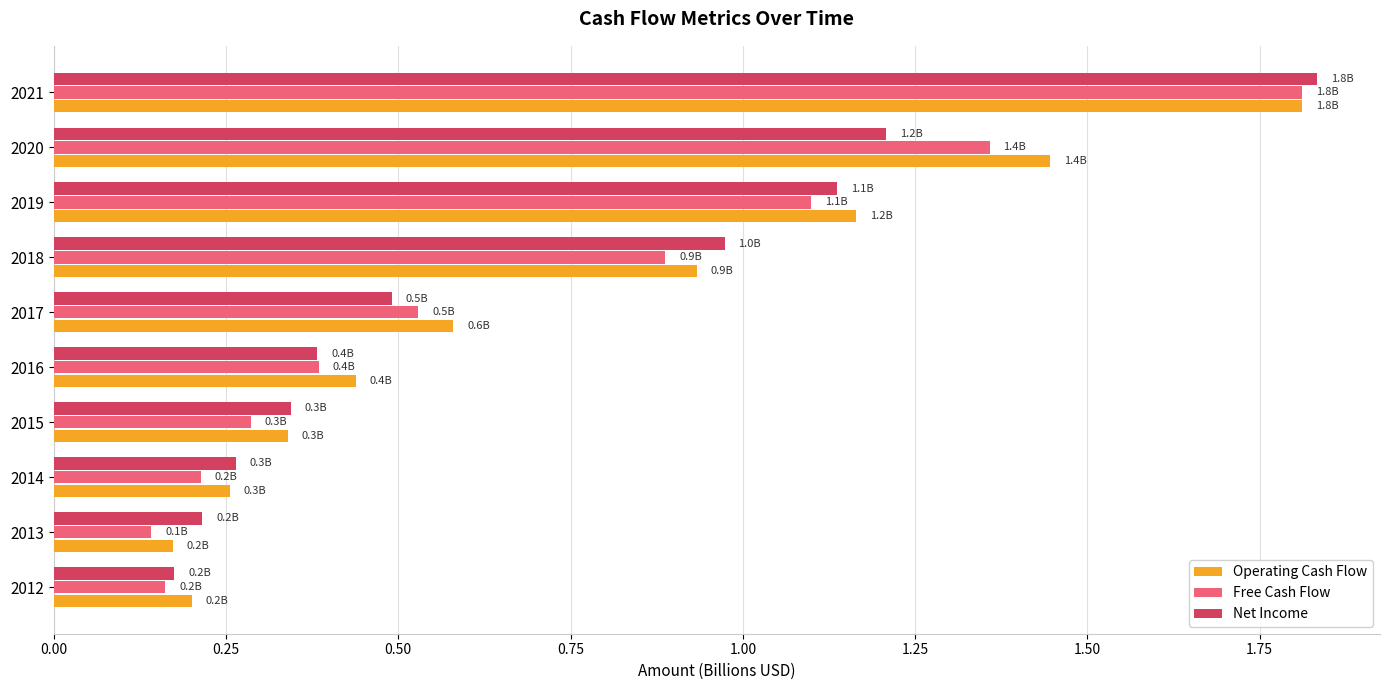

Count the number of data series in this chart.

3